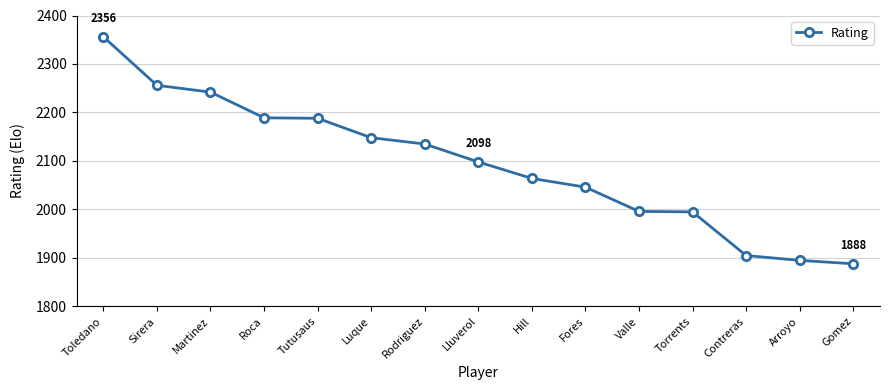

What is the smallest value displayed?

1888